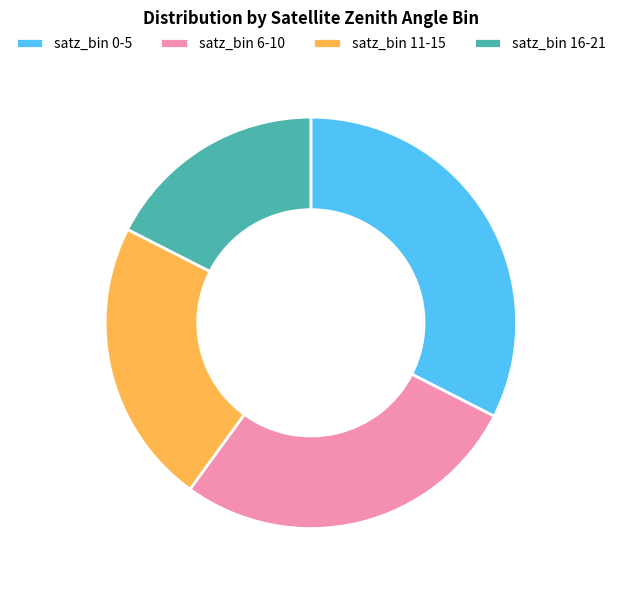

Rank the categories by value from lowest to highest.

satz_bin 16-21, satz_bin 11-15, satz_bin 6-10, satz_bin 0-5